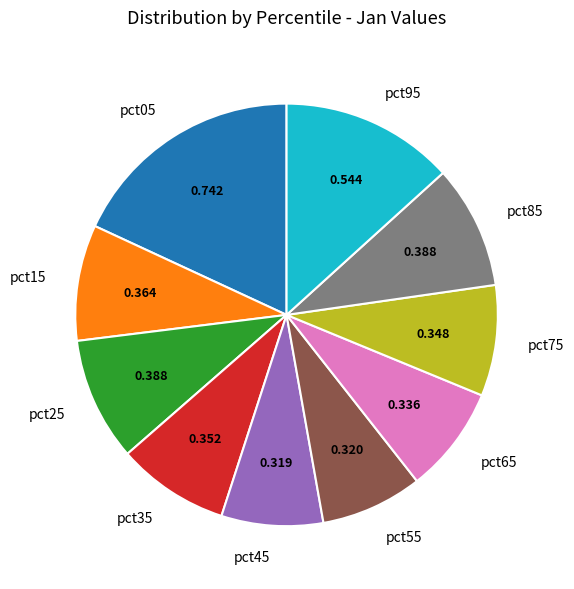

Combined, do pct45 and pct05 account for over 50%?

No